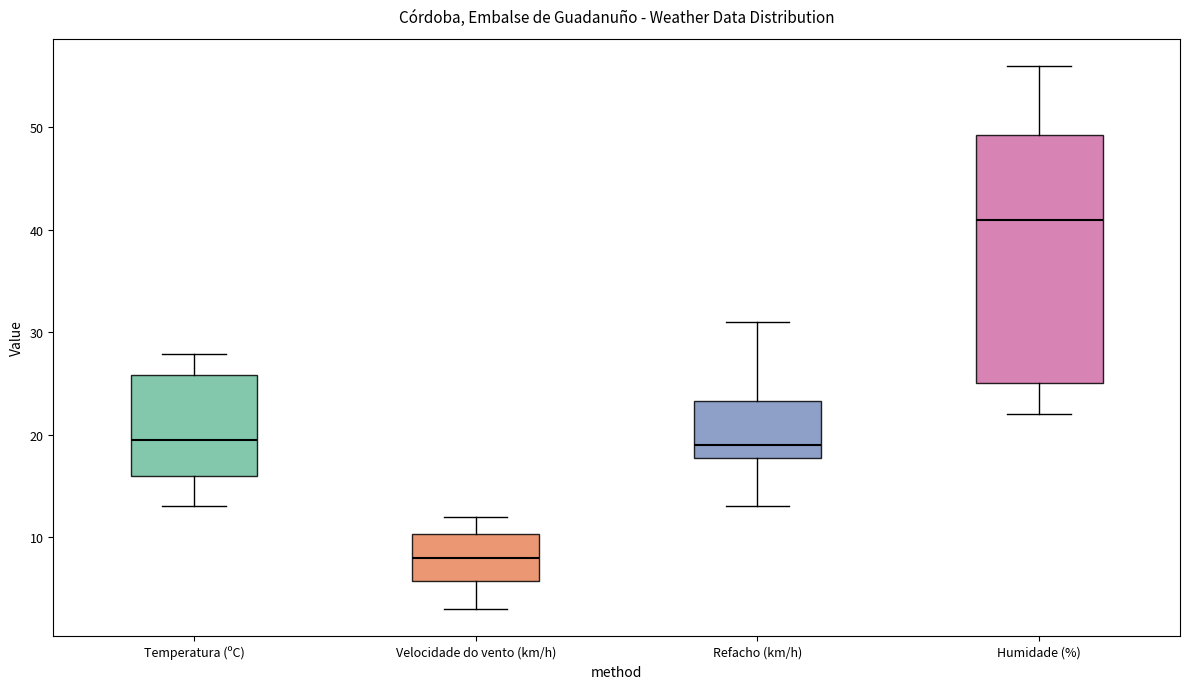

Where does the median line of the box for Refacho (km/h) sit on the y-axis? The values are not printed on the chart, so give them approximately, as read against the axis.

19